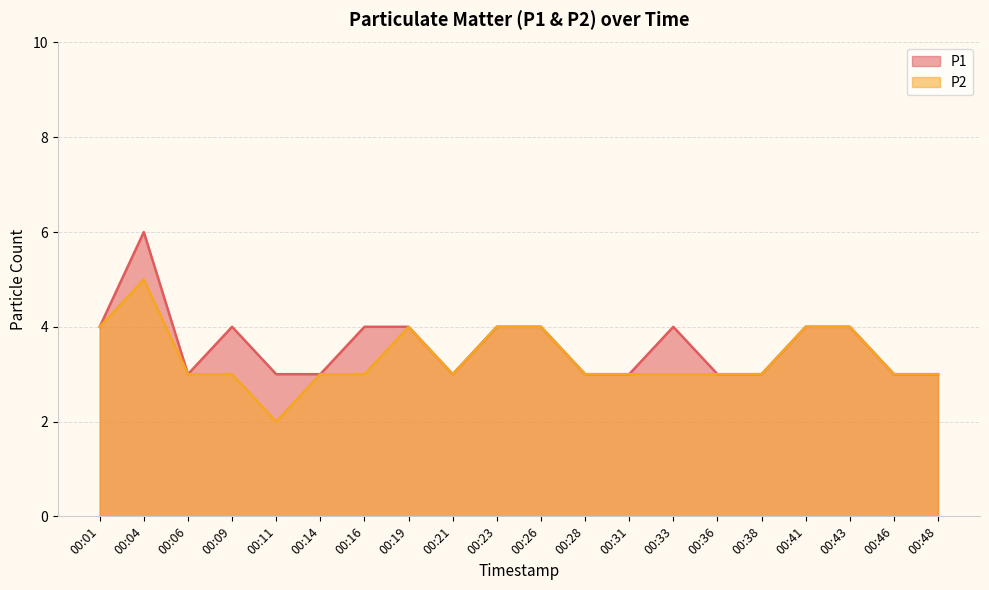

True or false: P1 and P2 cross at least once.

False